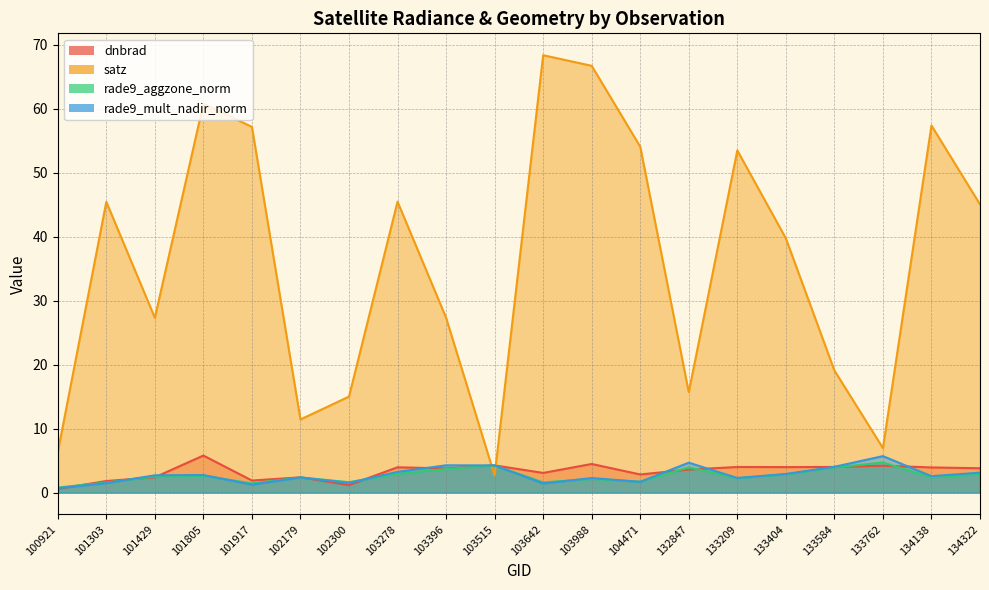

At which category does rade9_aggzone_norm reach its first local valley?

101917